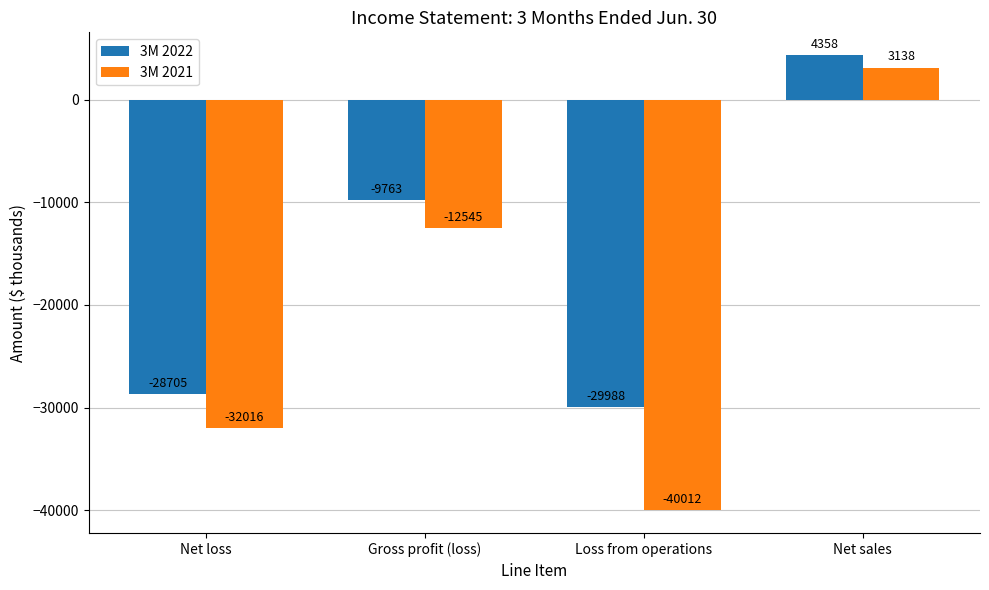

At which category is the sum across all series the highest?

Net sales